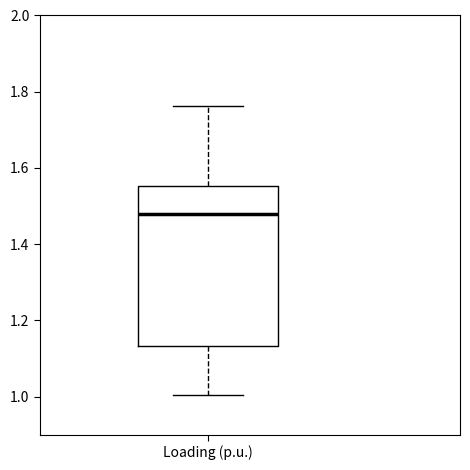

Where does the upper whisker of the box for Loading (p.u.) end on the y-axis? The values are not printed on the chart, so give them approximately, as read against the axis.

1.76